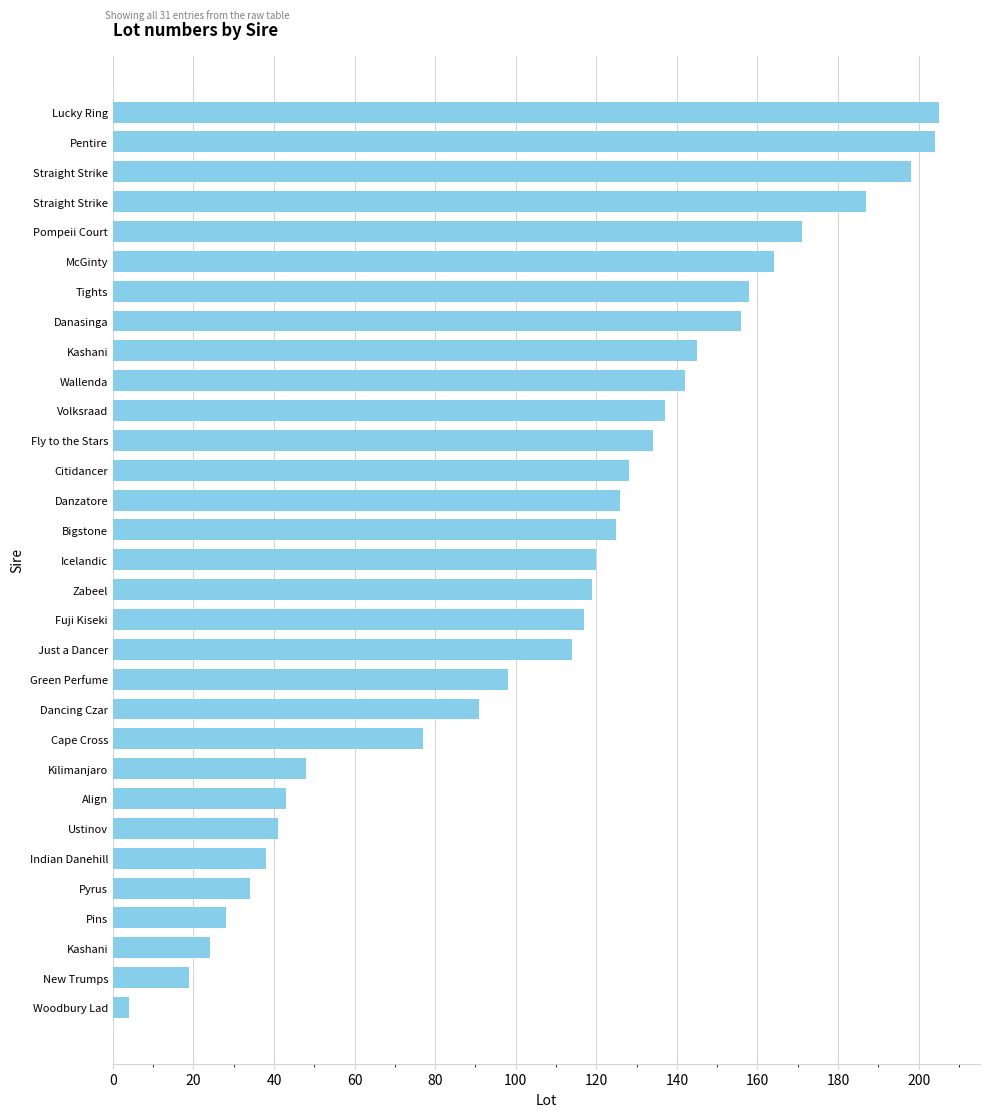

What is the difference between the maximum and second lowest values?

186